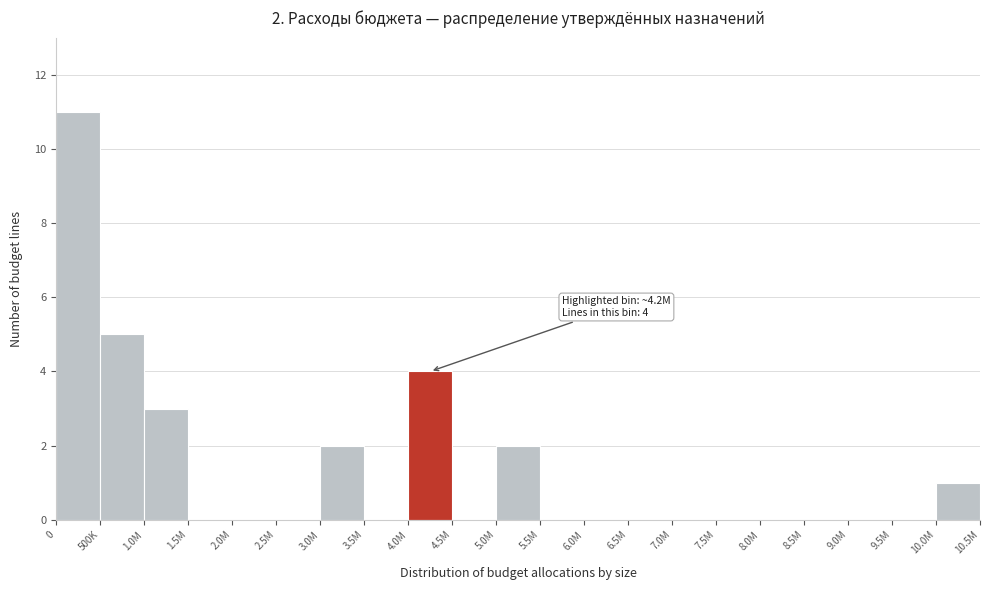

Reading left to right, what are all the values shown in this chart?

0=11	500K=5	1.0M=3	1.5M=0	2.0M=0	2.5M=0	3.0M=2	3.5M=0	4.0M=4	4.5M=0	5.0M=2	5.5M=0	6.0M=0	6.5M=0	7.0M=0	7.5M=0	8.0M=0	8.5M=0	9.0M=0	9.5M=0	10.0M=1